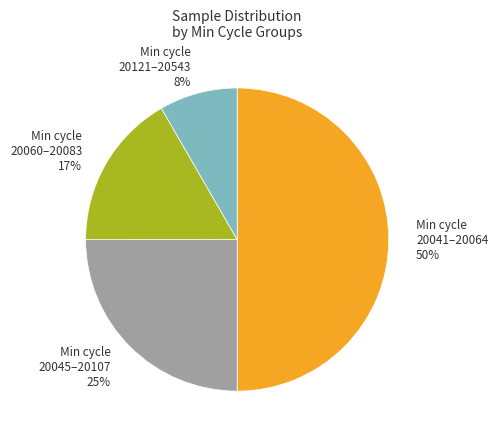

Combined, do Min cycle 20121–20543 8% and Min cycle 20041–20064 50% account for over 50%?

Yes